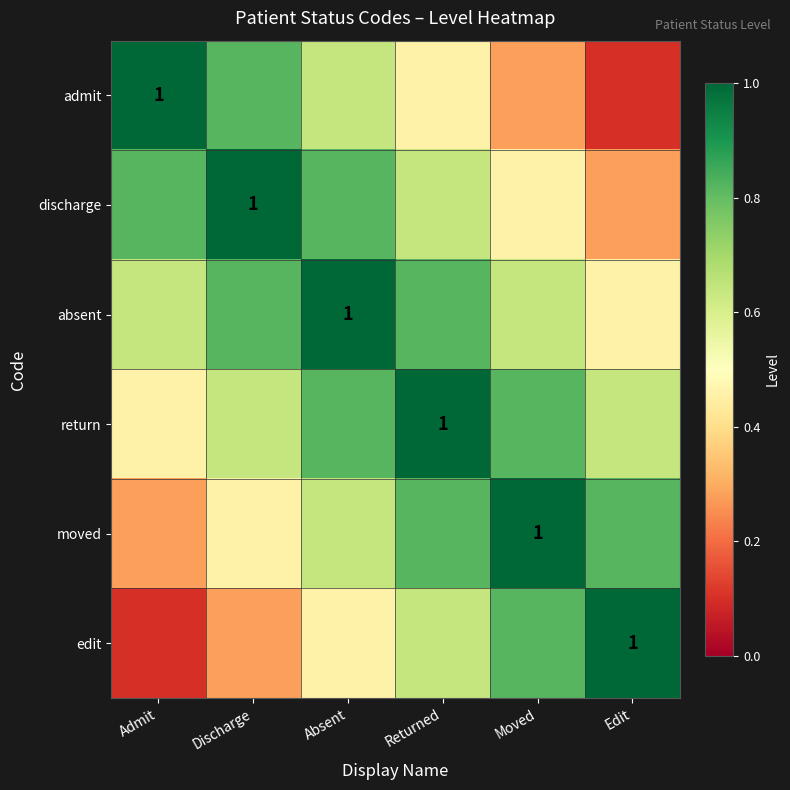

What is the spread (max minus min) of values at Discharge?

0.7